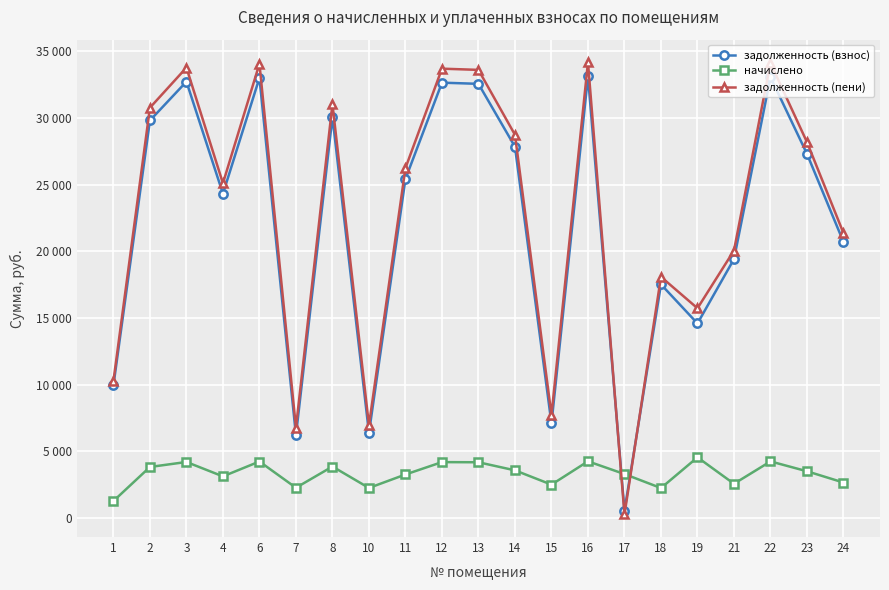

Is this an area chart (filled region under the line)?

No